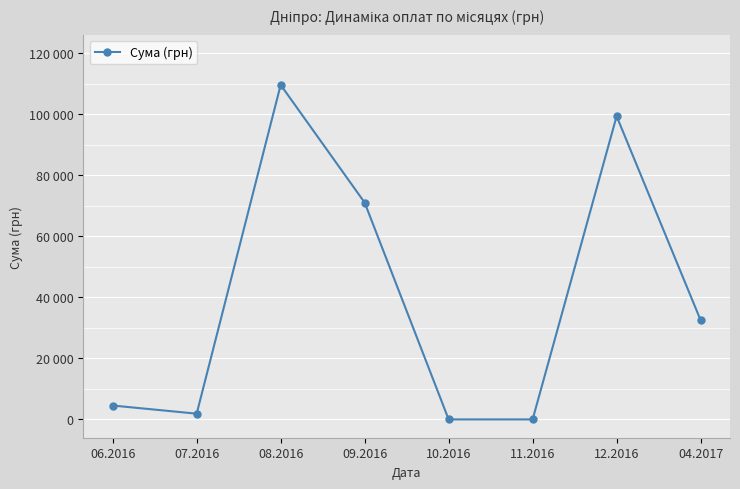

What is the difference between the maximum and minimum values?

109613.1